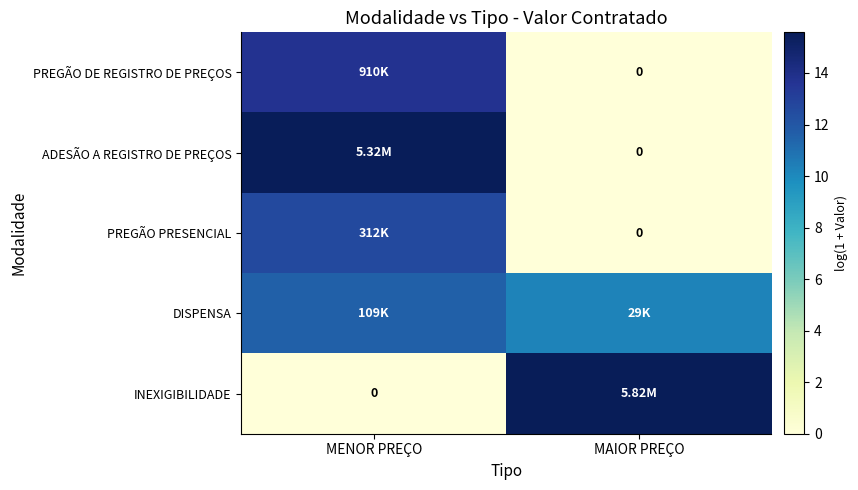

What is the average value of the DISPENSA series?

10.9